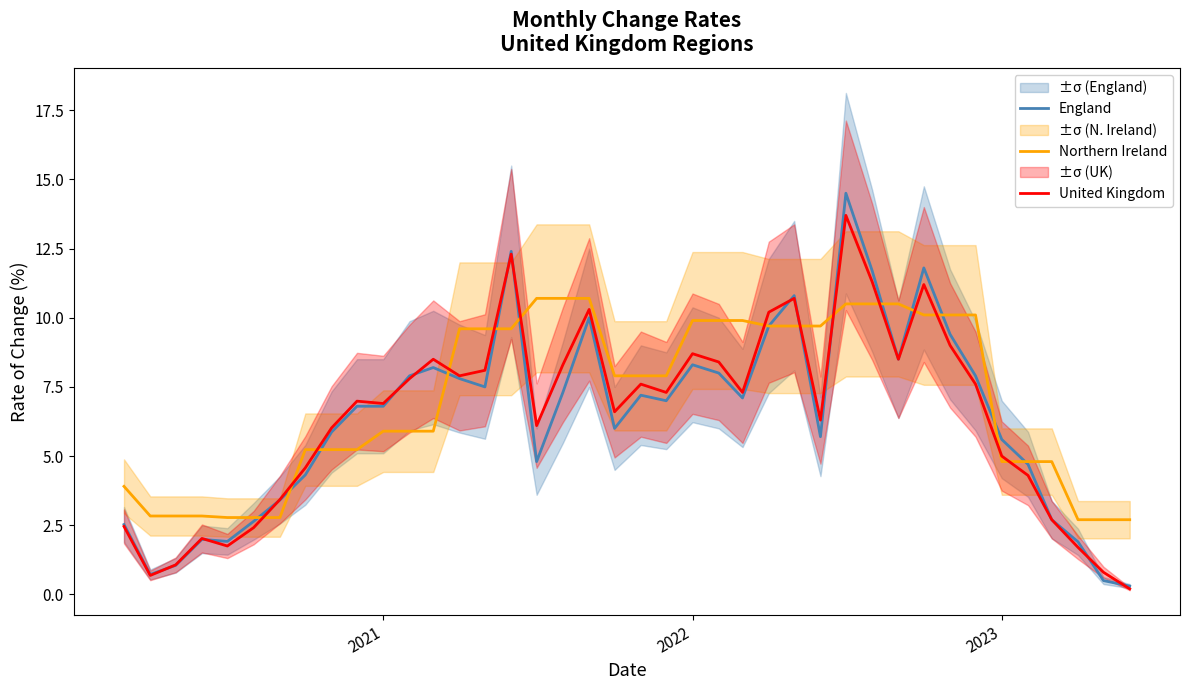

What is the highest value of the Northern Ireland series?

10.7